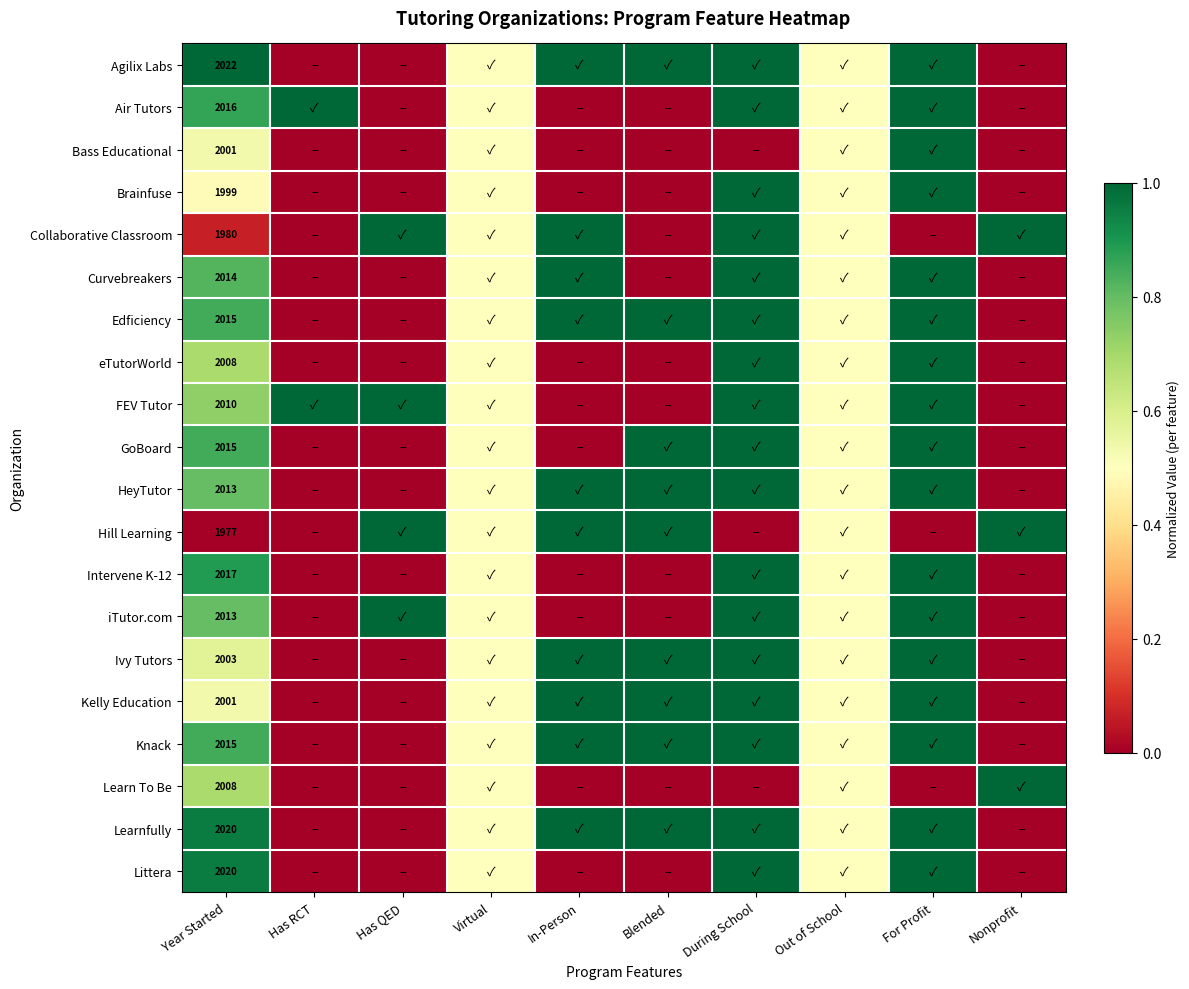

At how many categories does at least one series exceed 0?

10